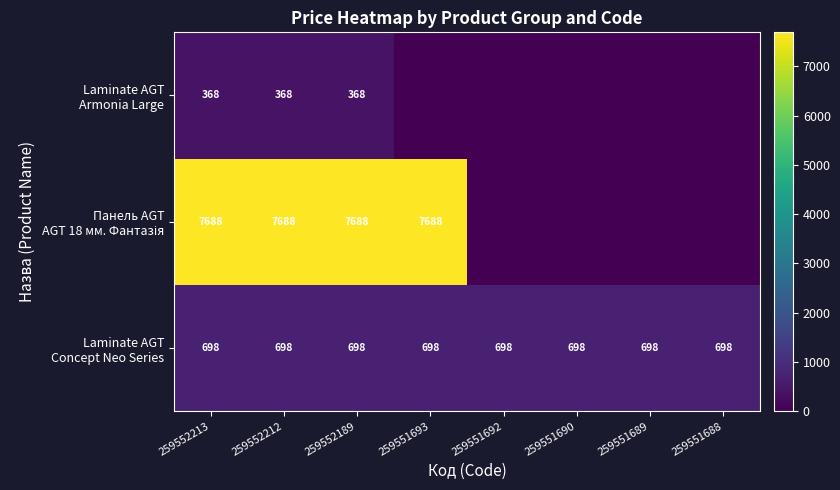

Which category has the lowest value in the Панель AGT АGT 18 мм. Фантазія series?

259551692